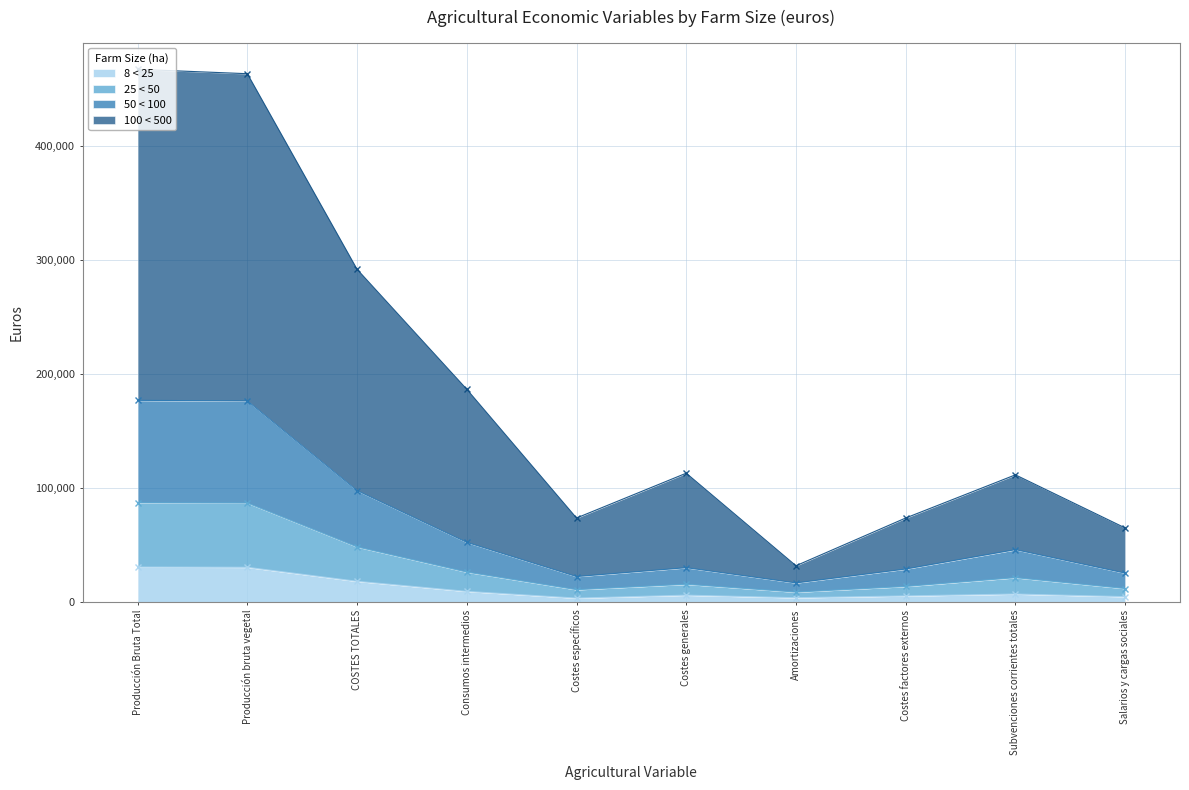

What is the average value of the 50 < 100 series?

32910